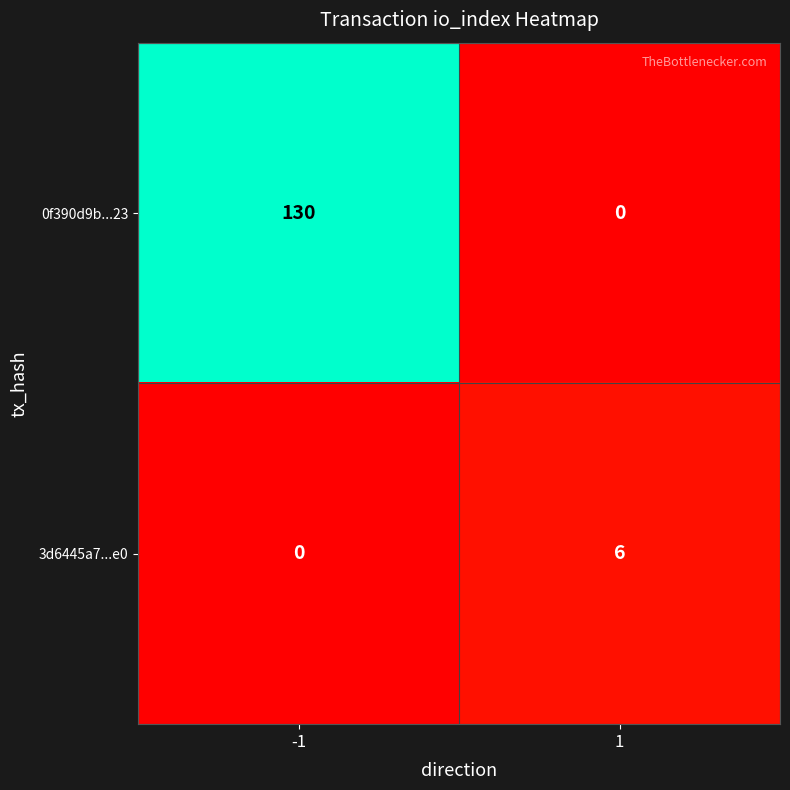

Rank the series at -1 from highest to lowest value.

0f390d9b...23, 3d6445a7...e0